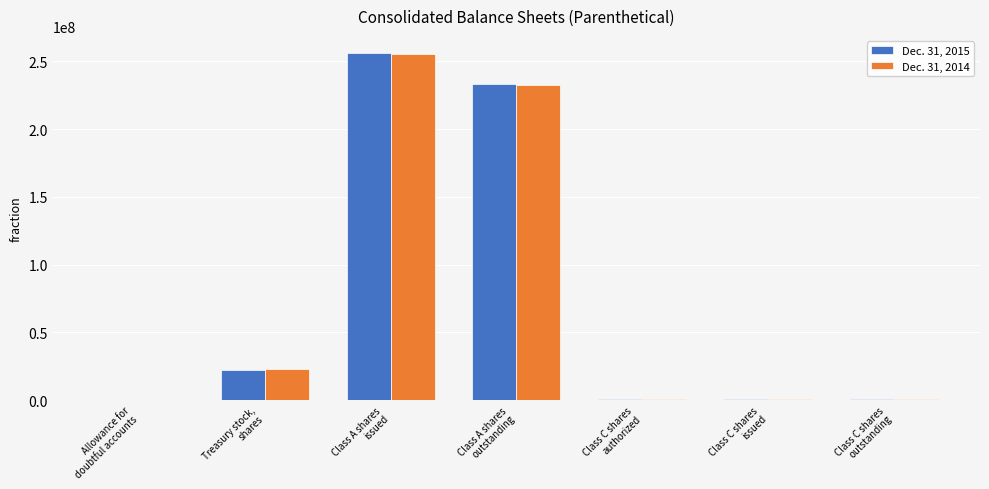

At which label does Dec. 31, 2014 first exceed 644871?

Treasury stock,
shares